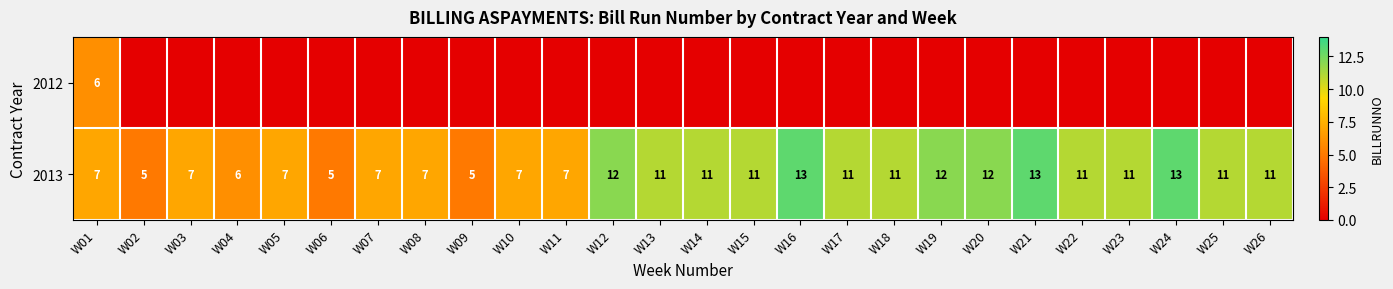

Between W03 and W08, which is larger?

W03